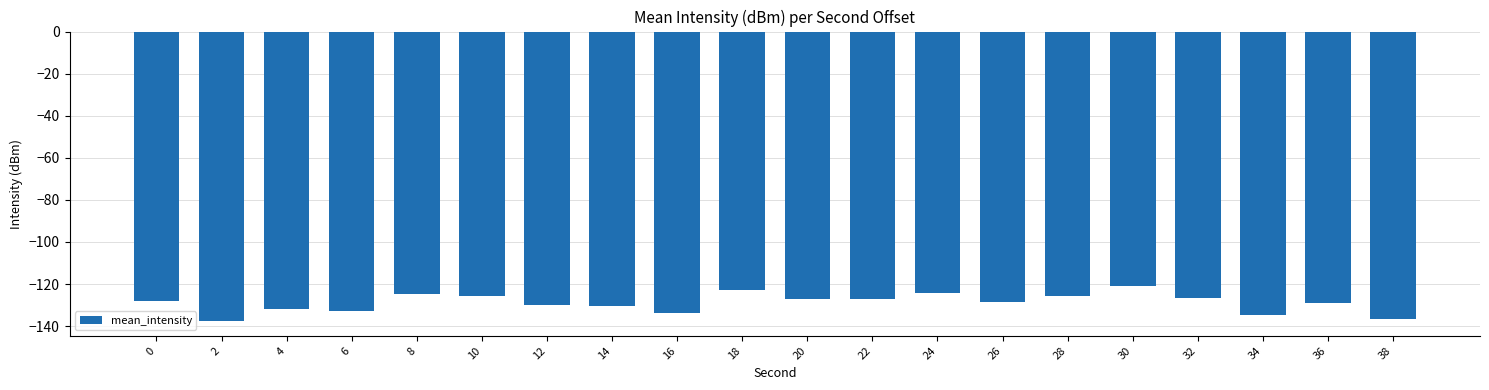

What is the maximum value shown in the chart?

-120.9